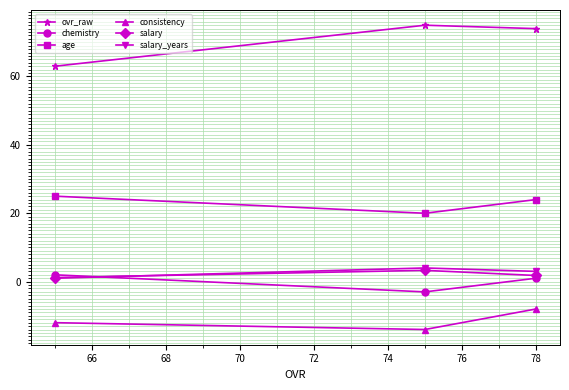

Which series has the largest total across all categories?

ovr_raw